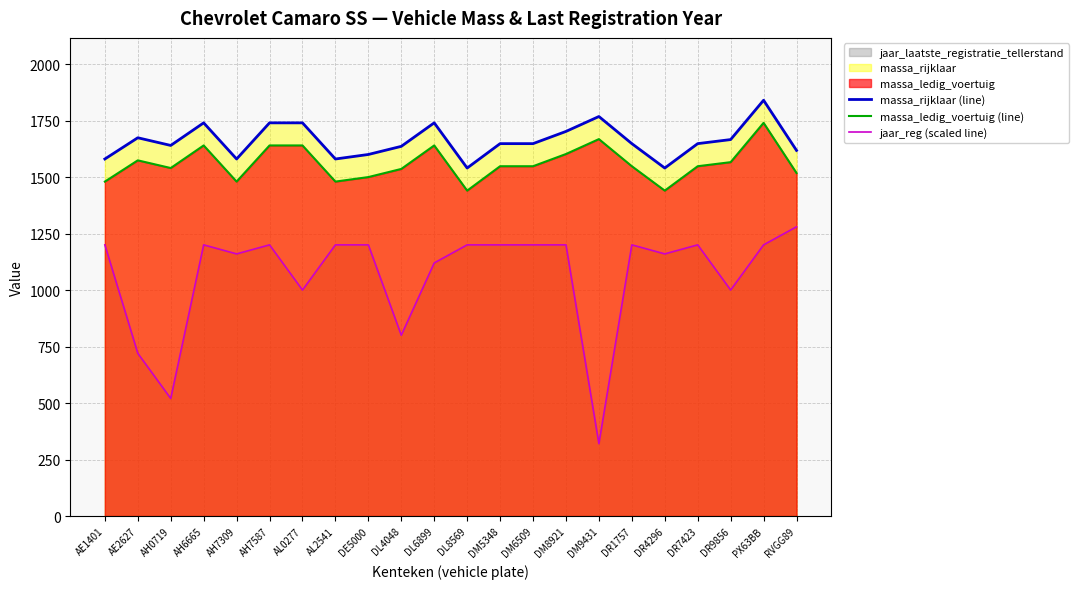

What is the difference between the maximum and second lowest values in the jaar_reg (scaled line) series?

760